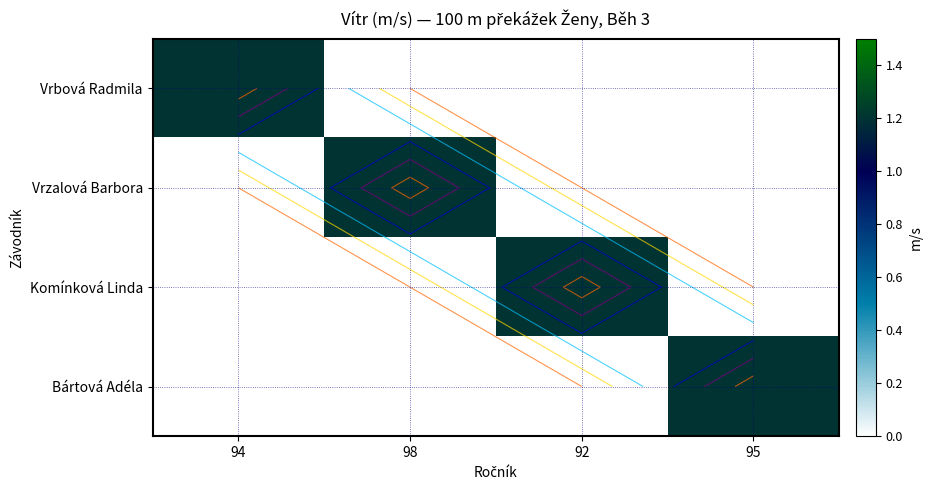

Rank the series by their maximum value, from highest to lowest.

Vrbová Radmila, Vrzalová Barbora, Komínková Linda, Bártová Adéla